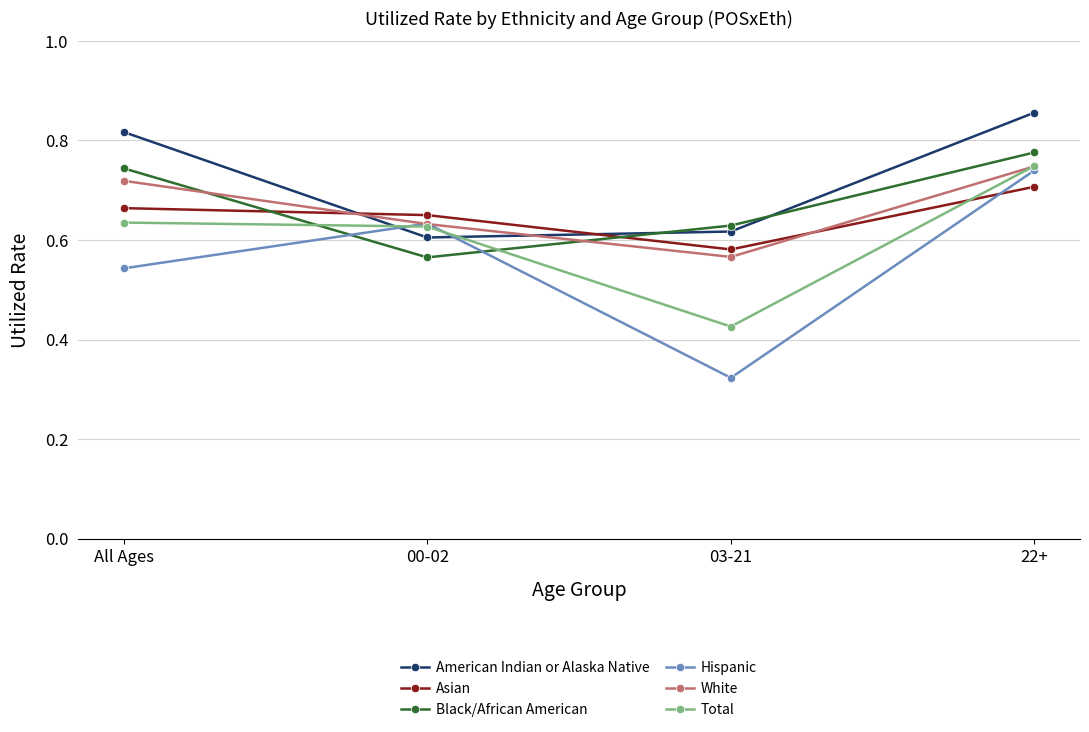

True or false: Total has a value of 0.6 at All Ages.

True